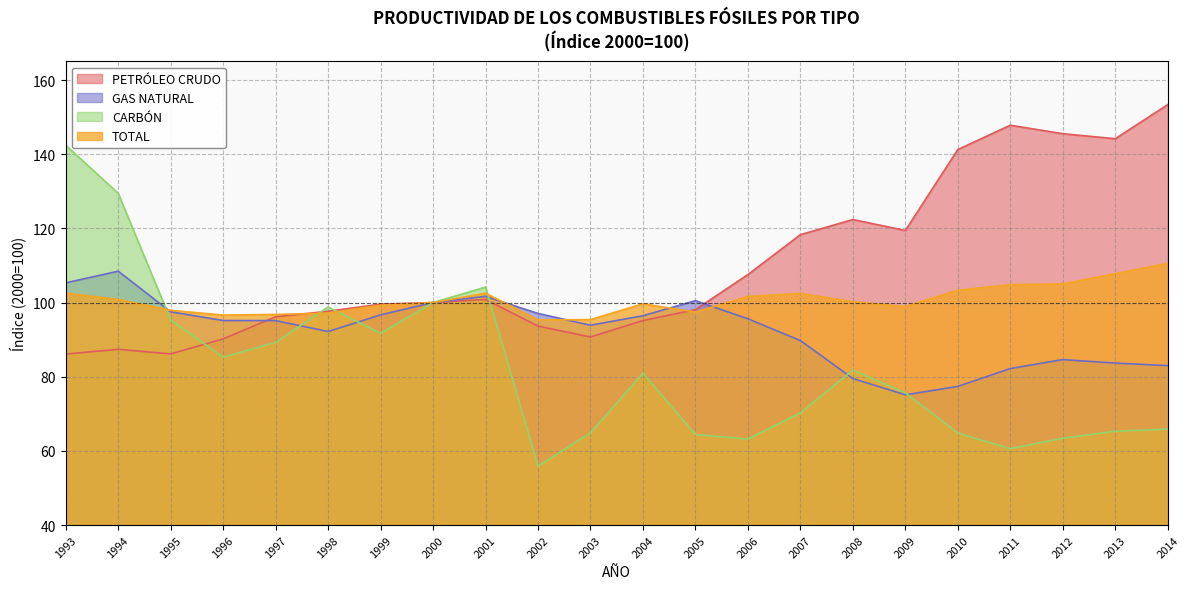

Between 2001 and 2000, which is larger?

2001